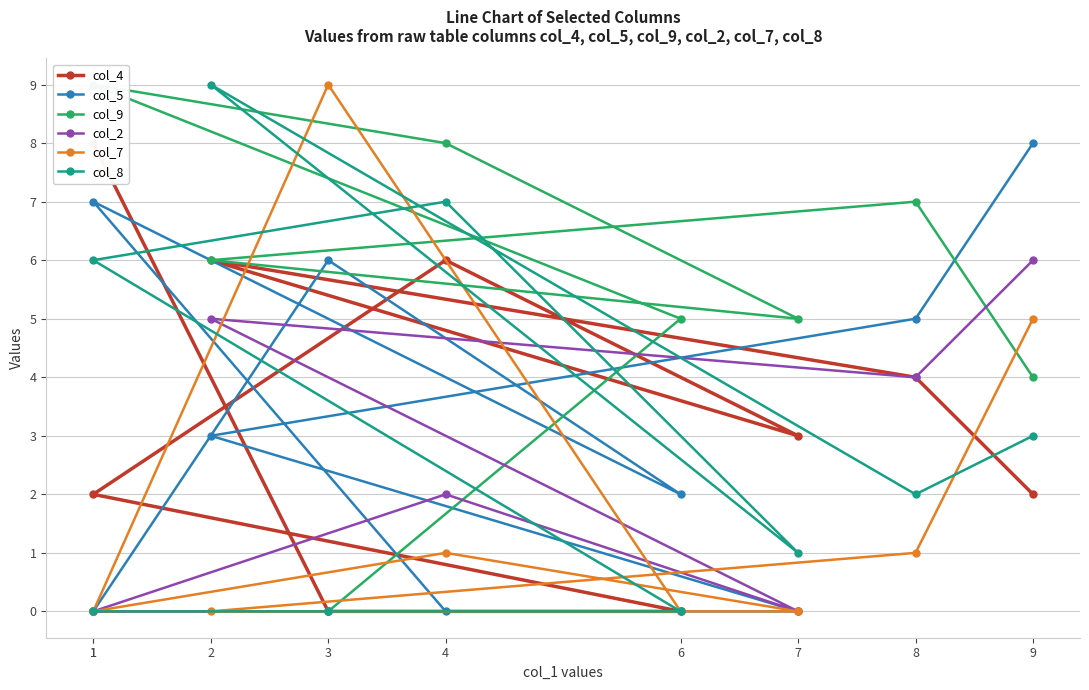

Which category has the highest value in the col_5 series?

9